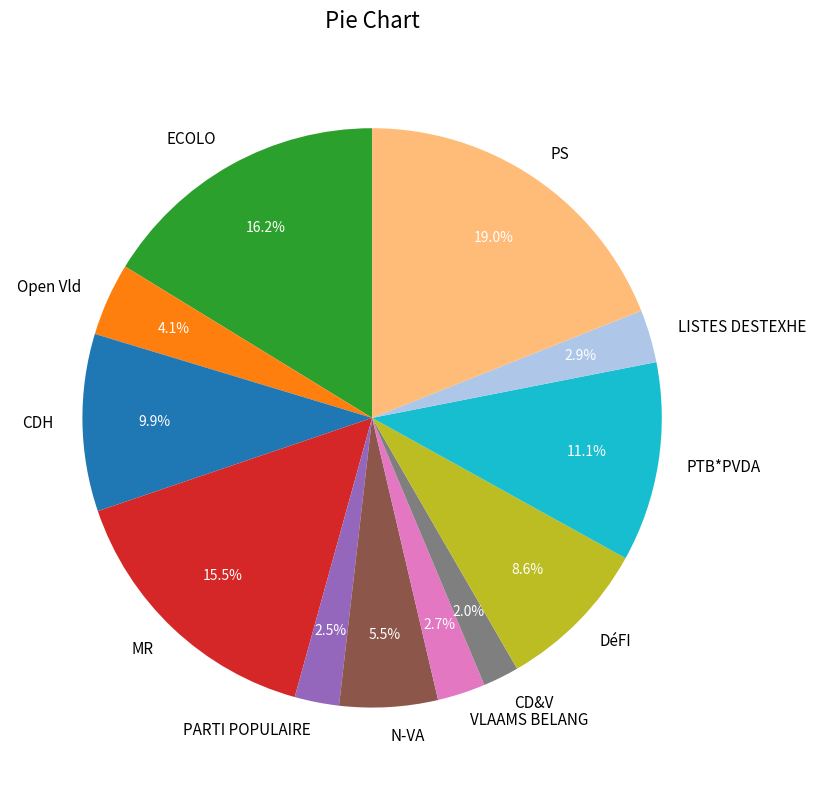

Which category has the biggest portion of the pie?

PS